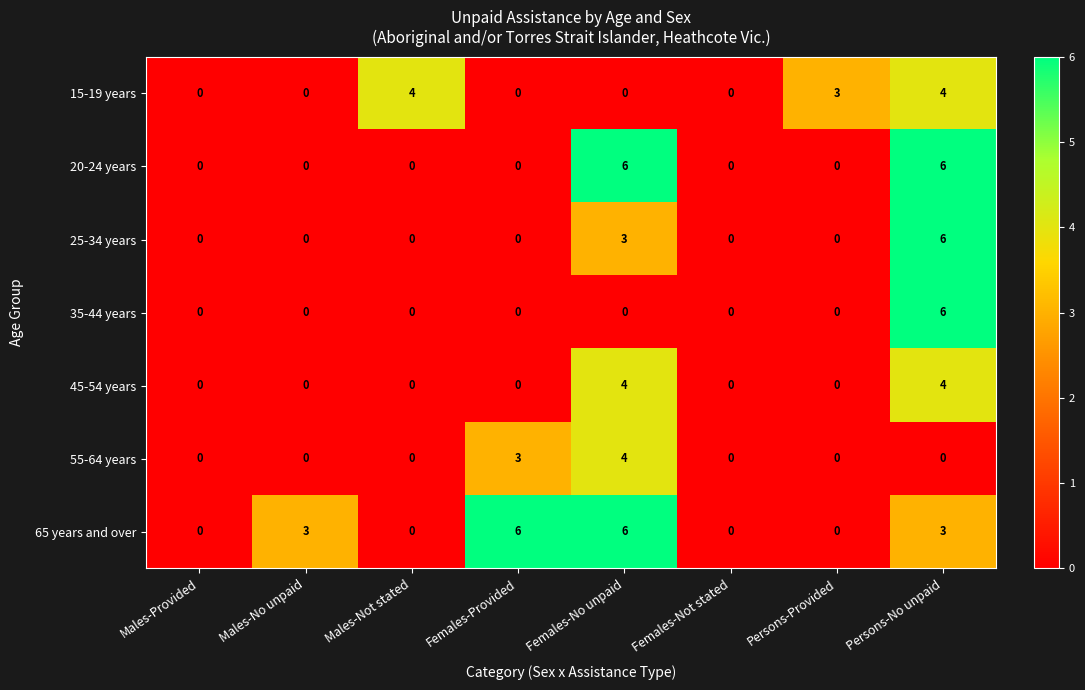

What is the difference between the 35-44 years values at Females-Not stated and Persons-No unpaid?

6